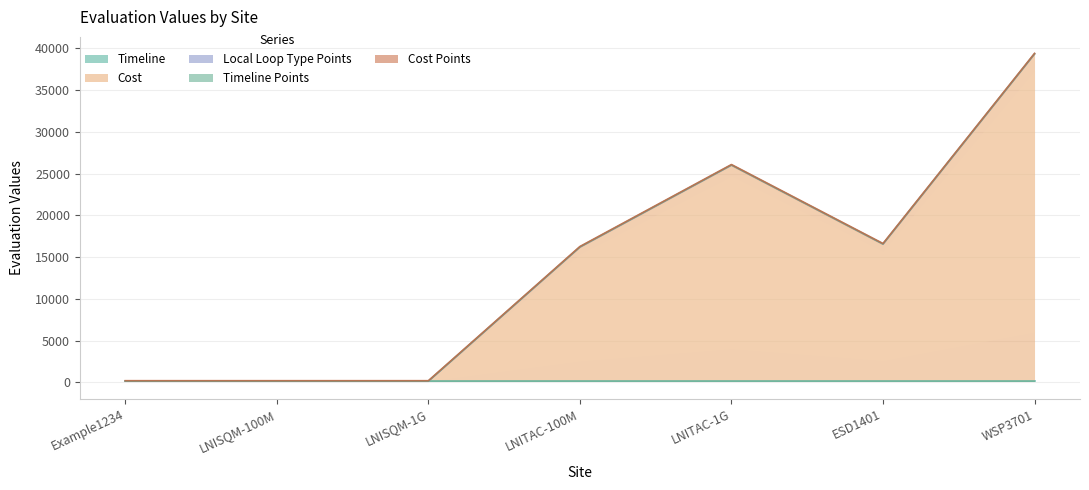

What is the sum of the Timeline values at LNITAC-1G and LNITAC-100M?

300